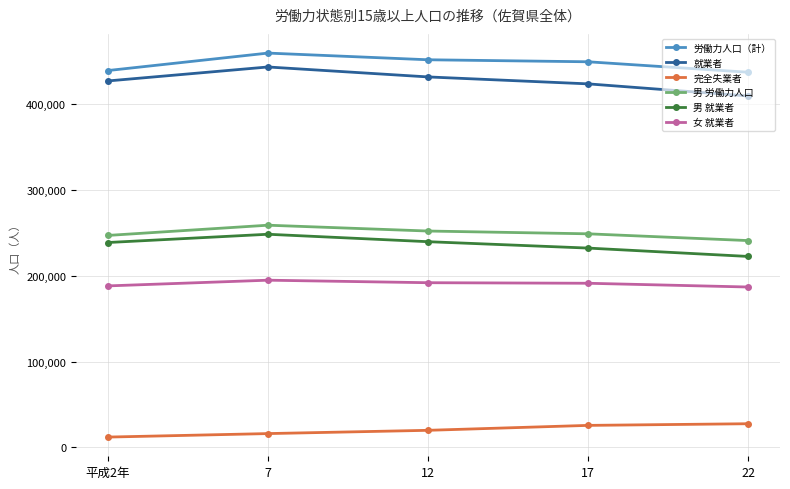

What is the difference between the highest and lowest values at 12?

431457